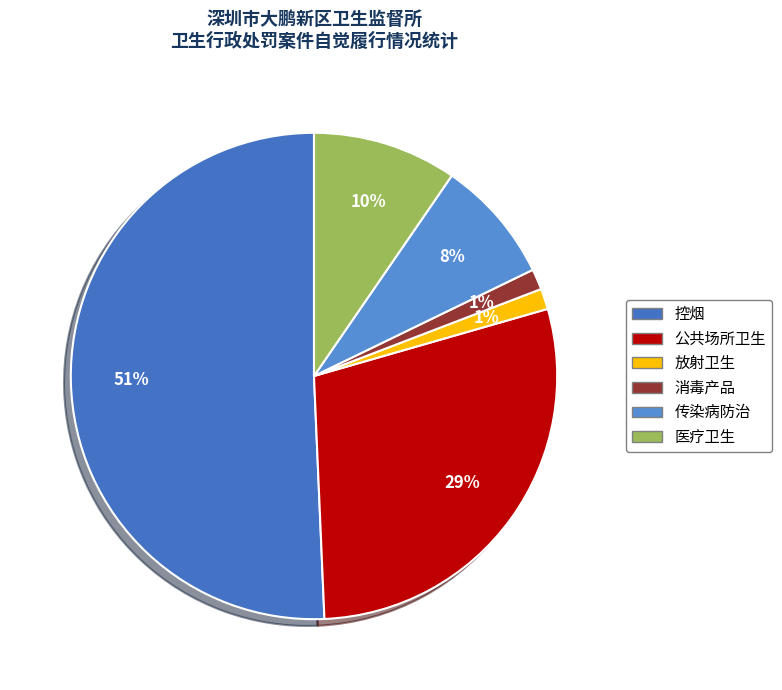

Count the number of slices in the pie.

6